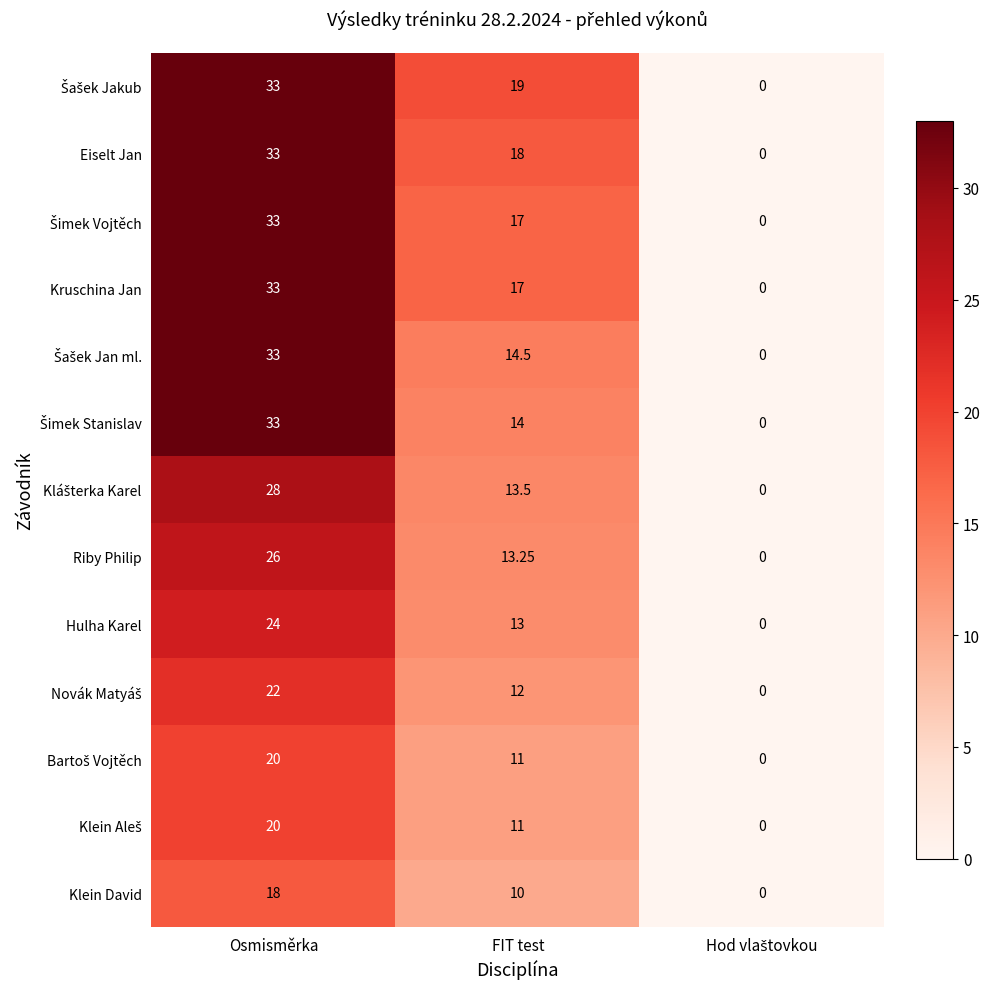

At which category is the sum across all series the highest?

Osmisměrka